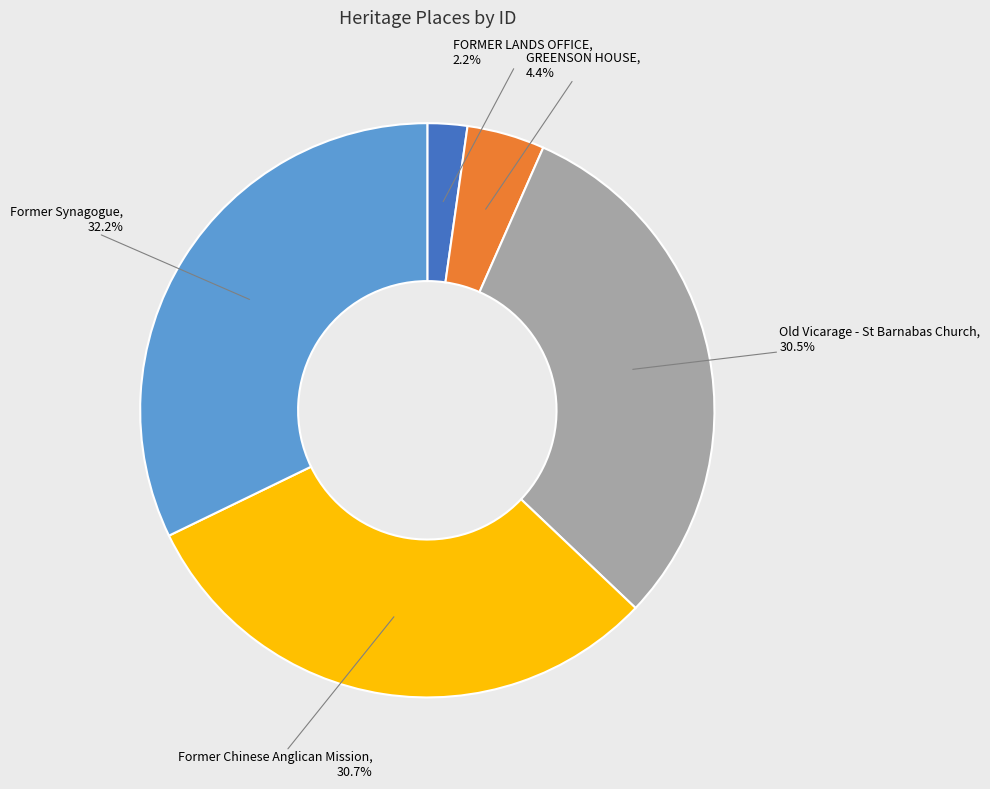

Approximately how many times larger is the value at Former Chinese Anglican Mission compared to GREENSON HOUSE?

7.0